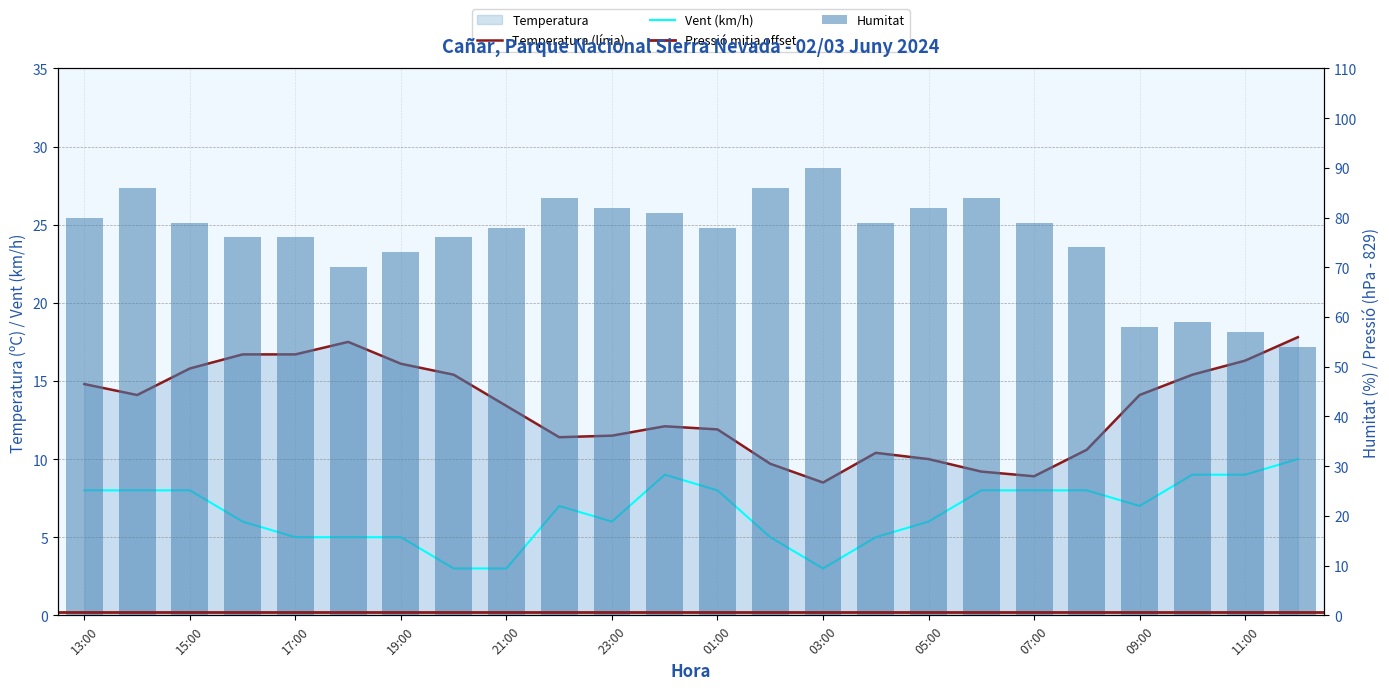

What is the minimum value shown in the chart?

3.0